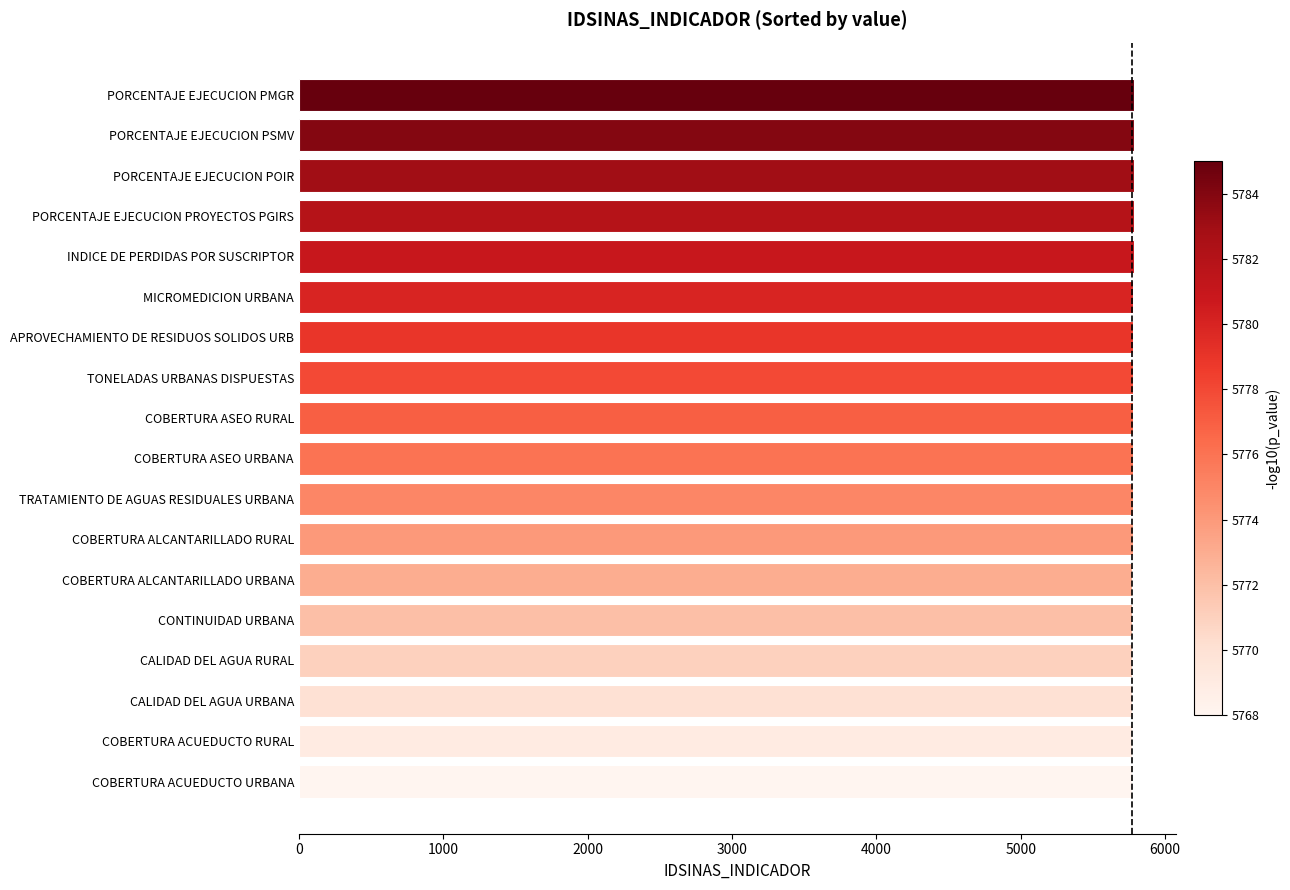

What is the smallest value displayed?

5768